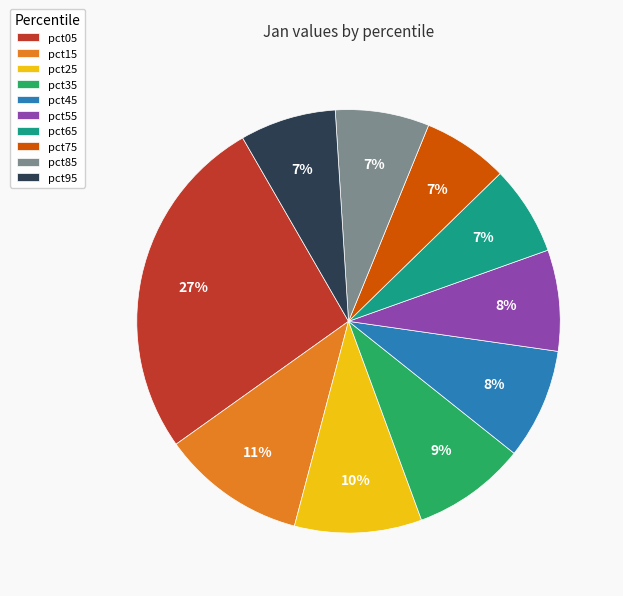

The pct05 slice represents 14% of the pie. True or false?

False